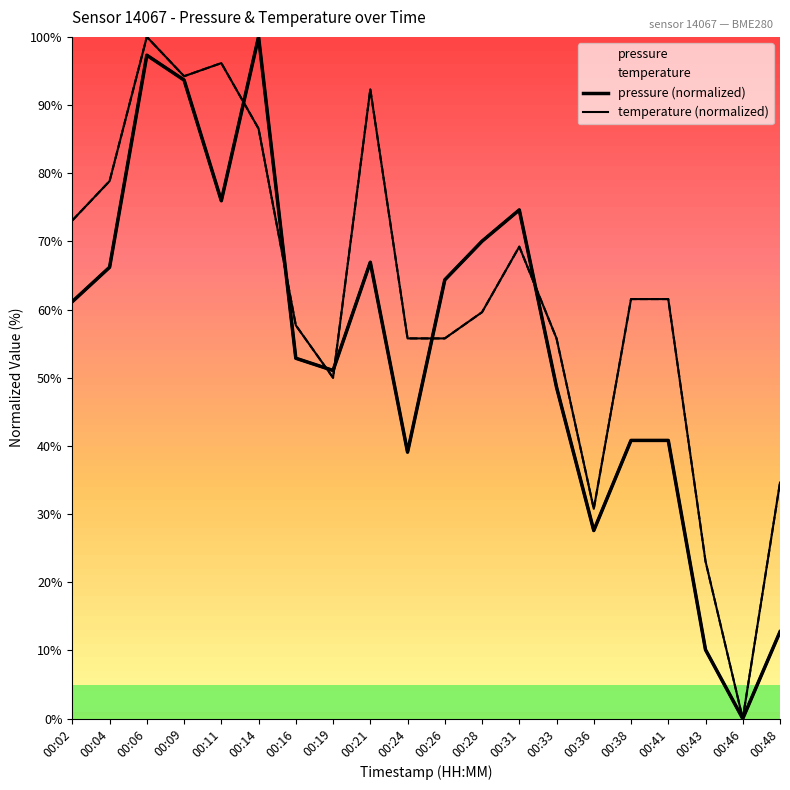

After their last crossing, which series has the higher values: pressure or temperature?

temperature